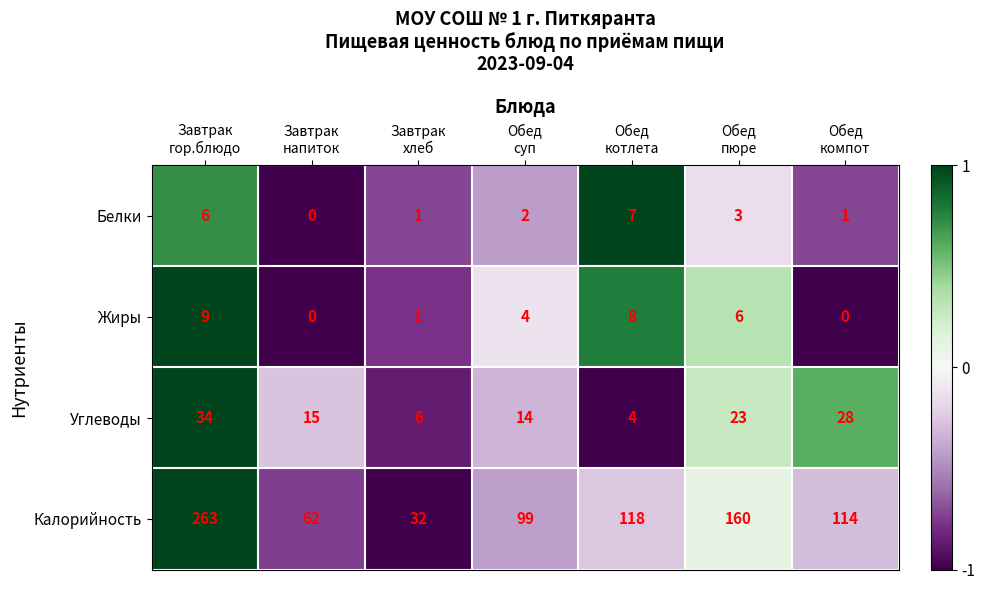

How many Калорийность values are between 62 and 160?

5